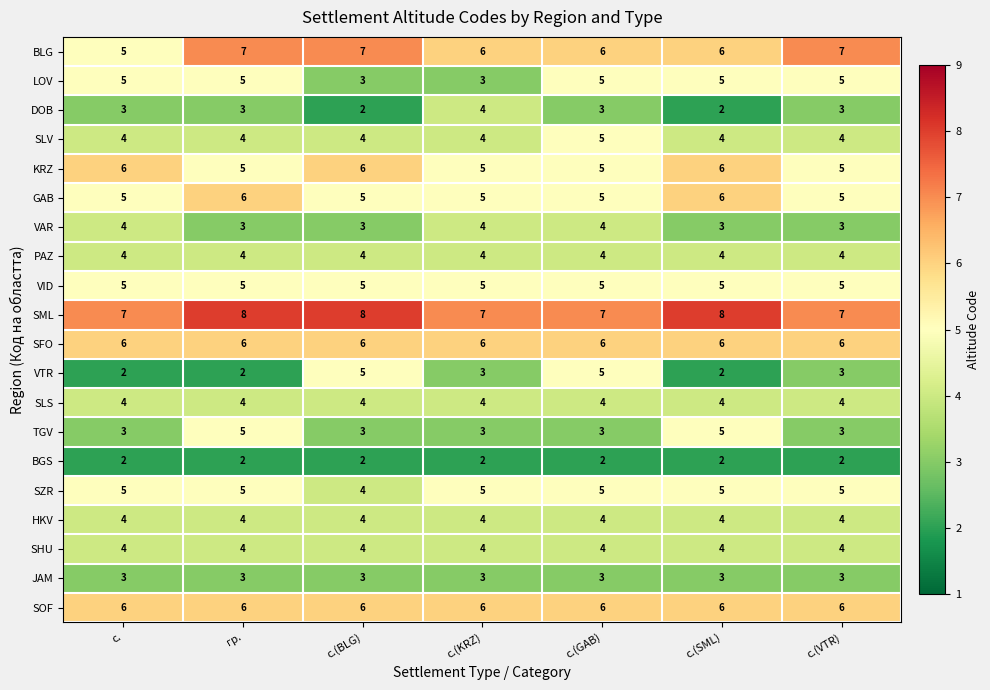

What is the maximum value shown in the chart?

8